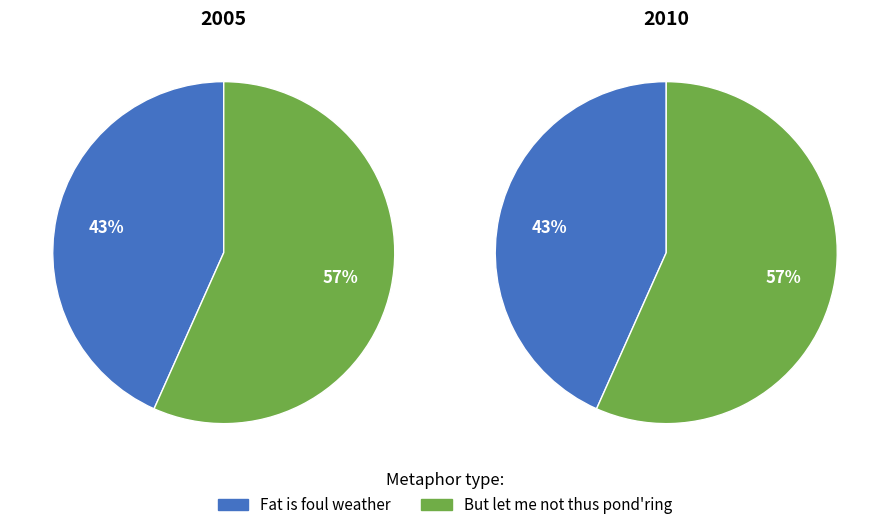

How many segments does this pie chart have?

2